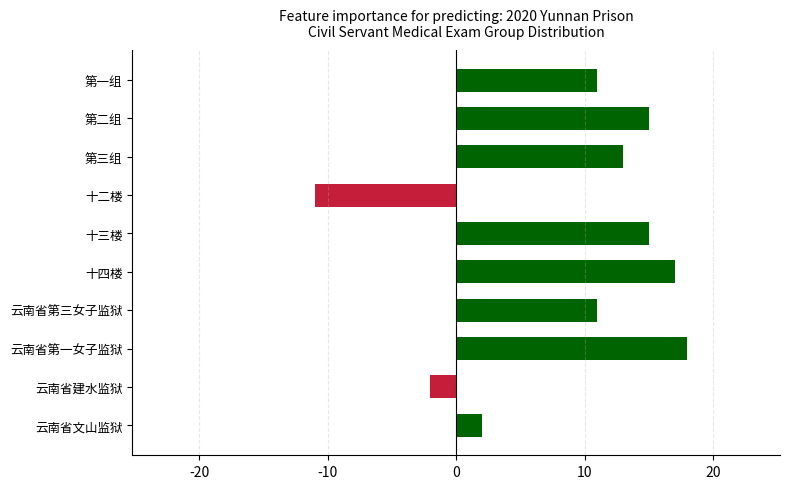

Count the number of categories in the chart.

10